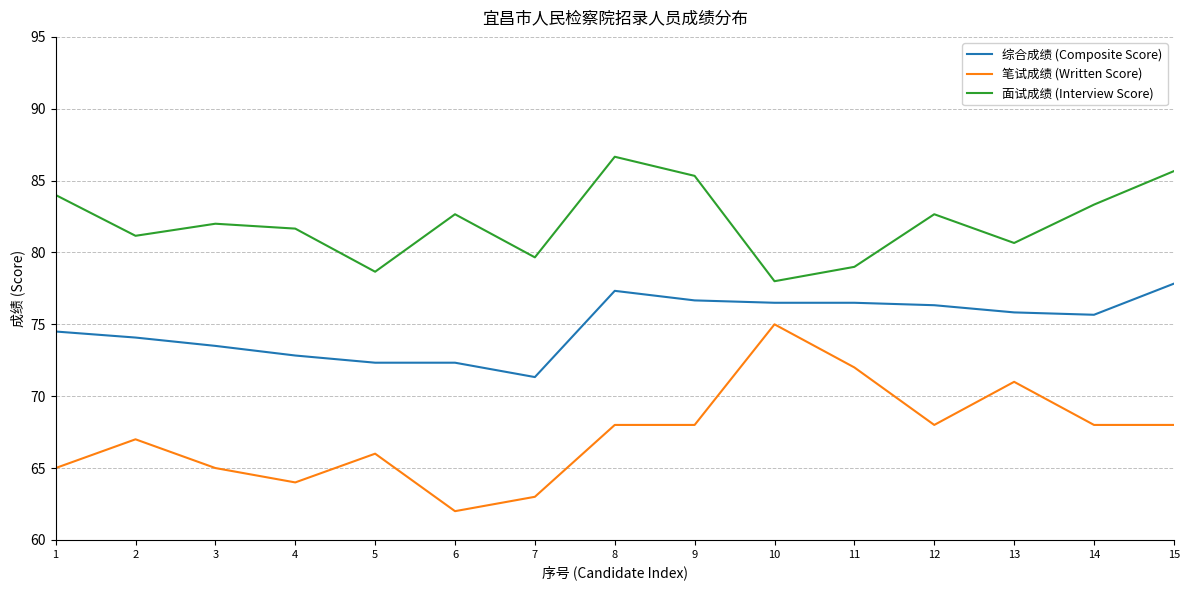

What is the average value of the 笔试成绩 (Written Score) series?

67.3